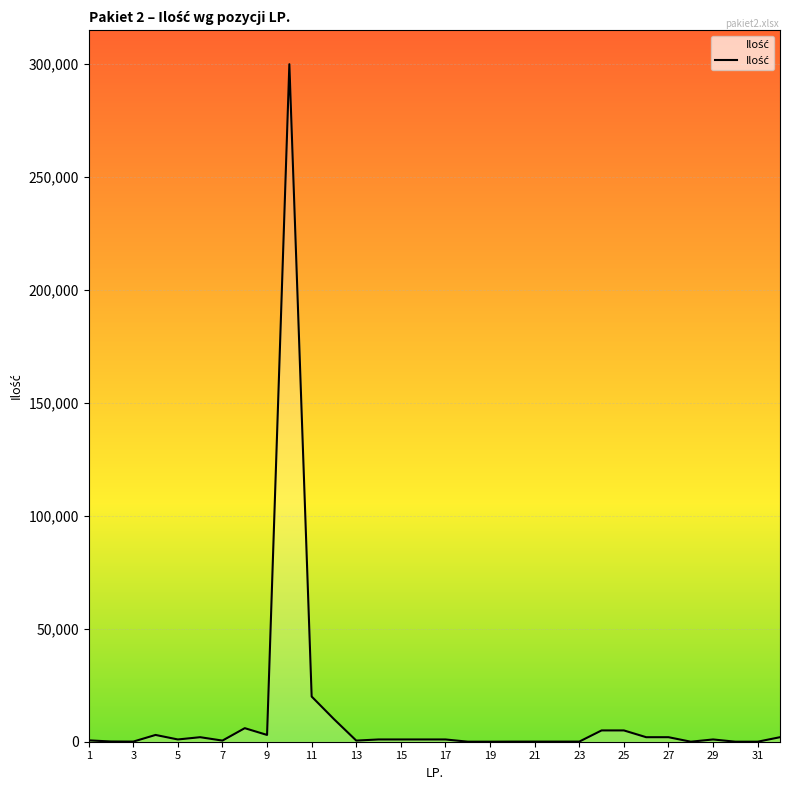

What is the difference between the maximum and minimum values?

299990